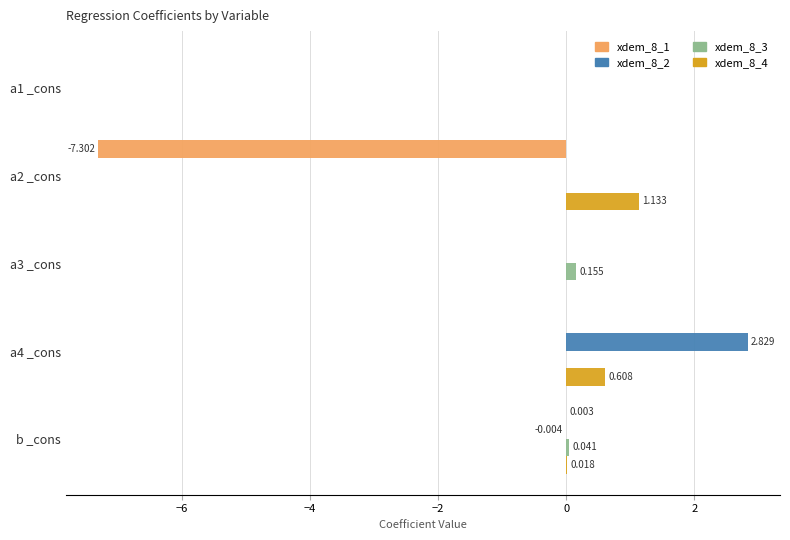

Count the number of data series in this chart.

4